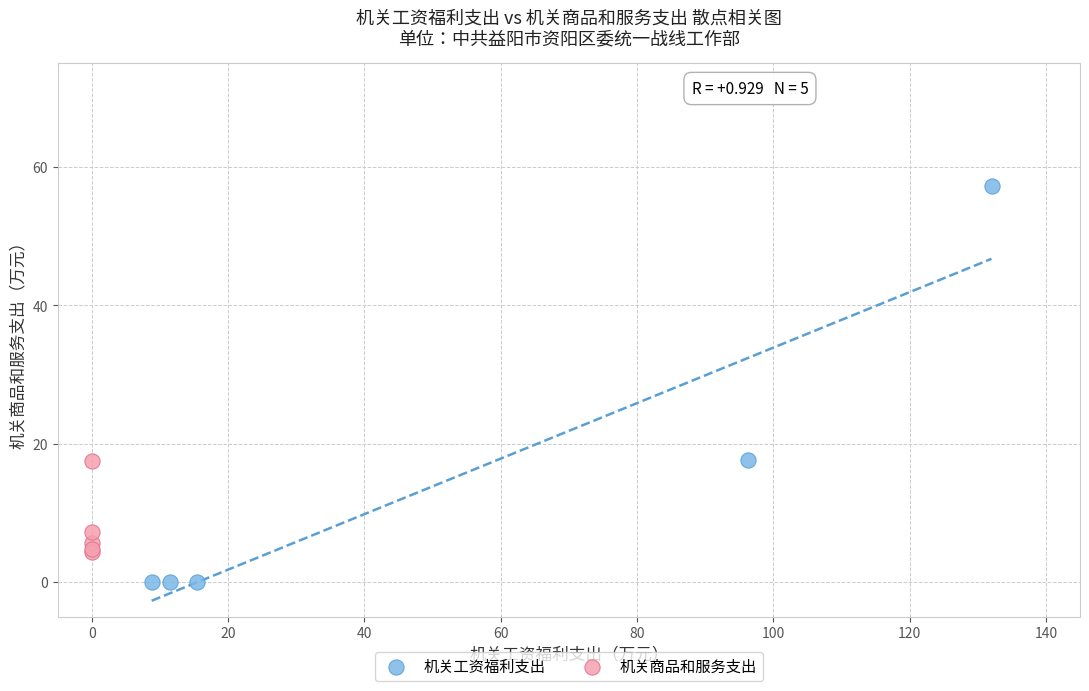

Which series contains the lowest Y value?

机关工资福利支出